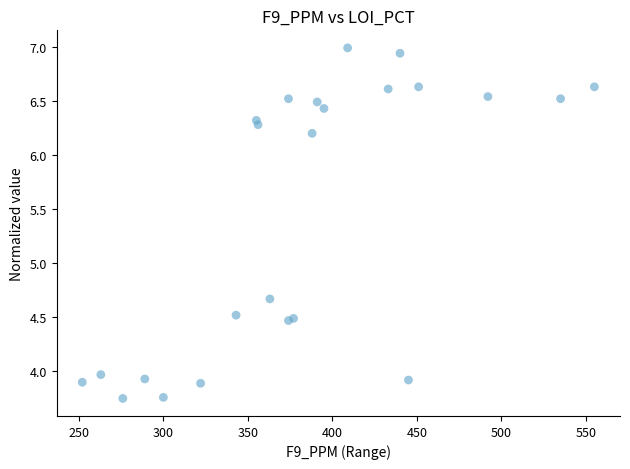

What Y value in the scatter plot is closest to 5?

4.7